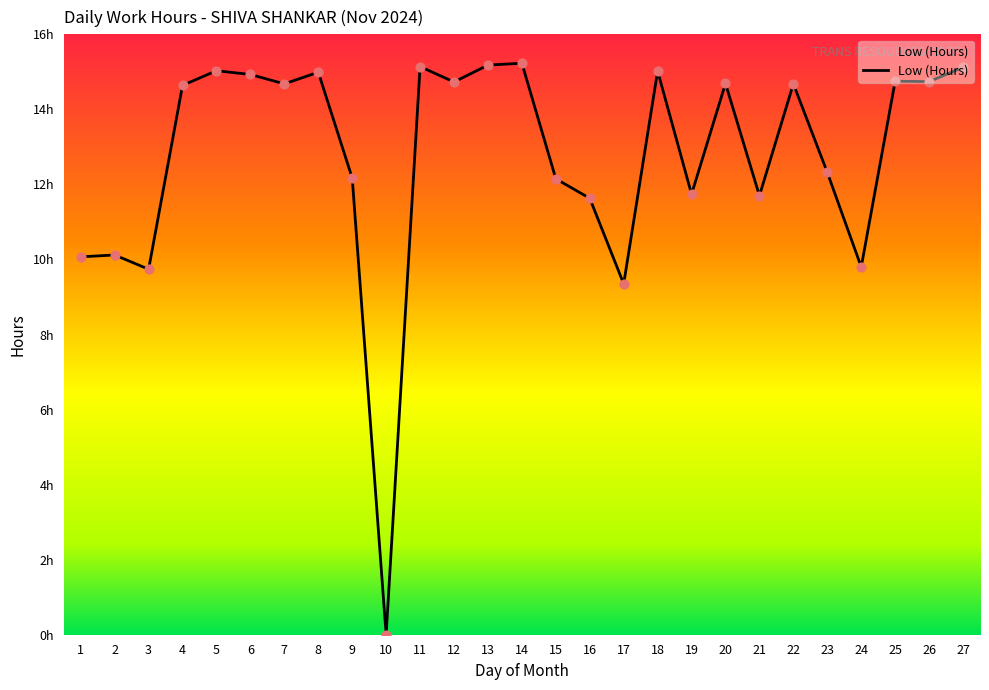

What is the ratio of the value at 17 to the value at 14?

0.6